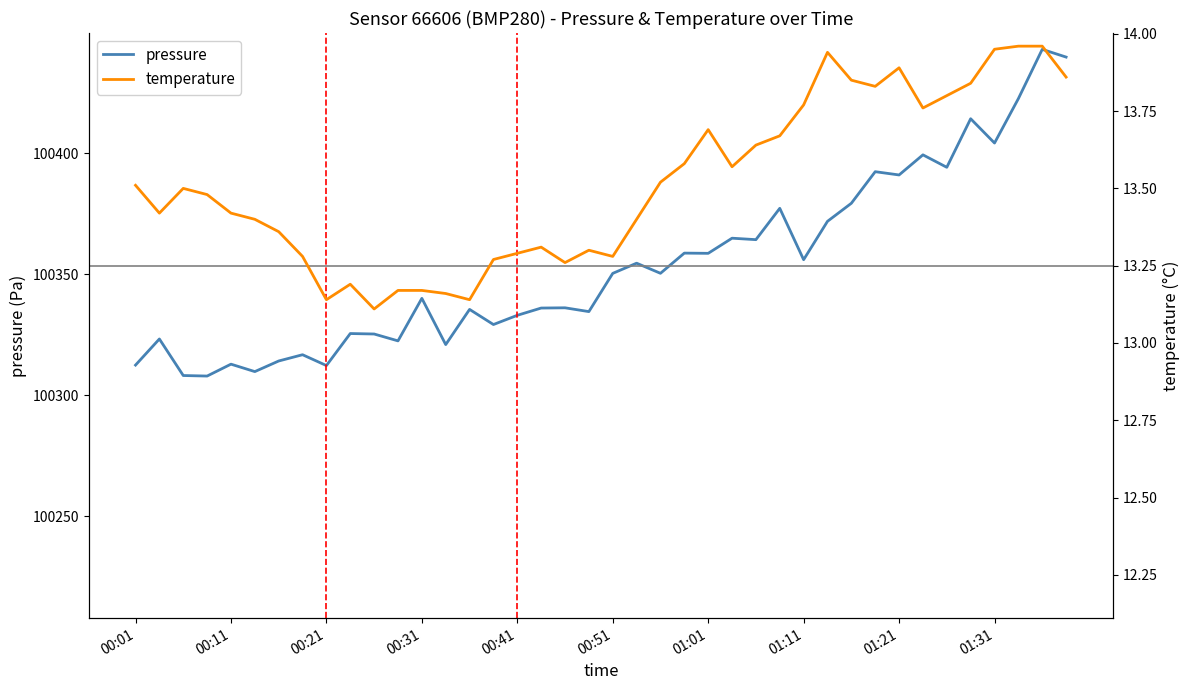

What is the minimum value for pressure?

100308.0